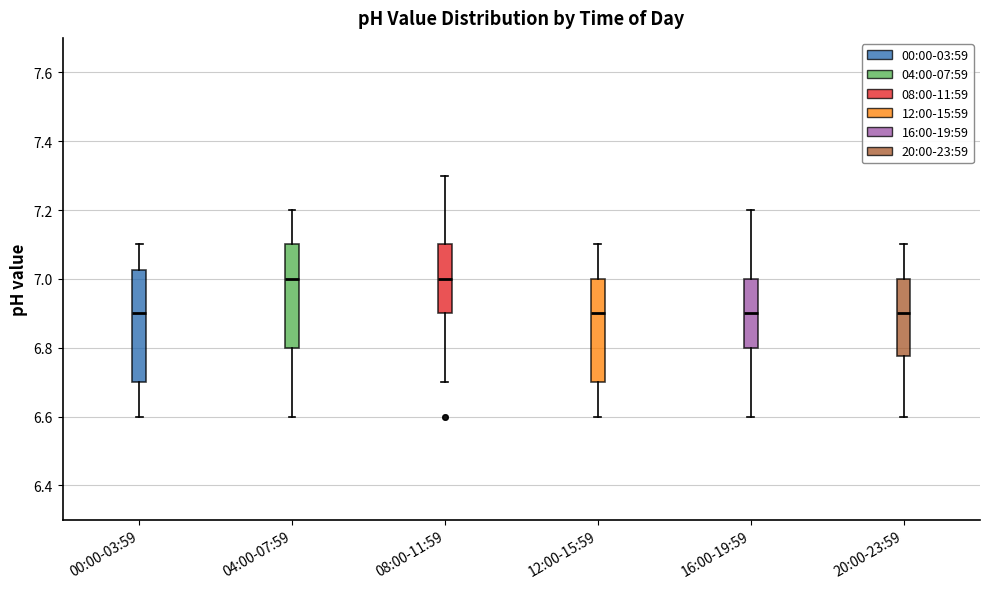

Reading left to right, transcribe this box plot: for each box, give where its median line is, the range the box spans, and where its two whiskers end, as read against the y-axis. The values are not printed on the chart, so give them approximately, as read against the axis.

00:00-03:59: median 6.90, box 6.70 to 7.02, whiskers 6.60 to 7.10
04:00-07:59: median 7.00, box 6.80 to 7.10, whiskers 6.60 to 7.20
08:00-11:59: median 7.00, box 6.90 to 7.10, whiskers 6.70 to 7.30
12:00-15:59: median 6.90, box 6.70 to 7.00, whiskers 6.60 to 7.10
16:00-19:59: median 6.90, box 6.80 to 7.00, whiskers 6.60 to 7.20
20:00-23:59: median 6.90, box 6.78 to 7.00, whiskers 6.60 to 7.10